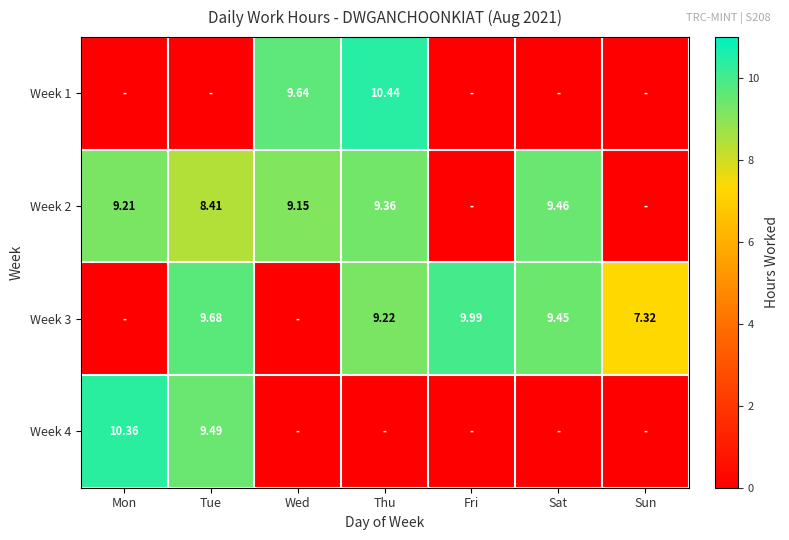

What is the difference between the second highest and minimum values in the Week 2 series?

9.4